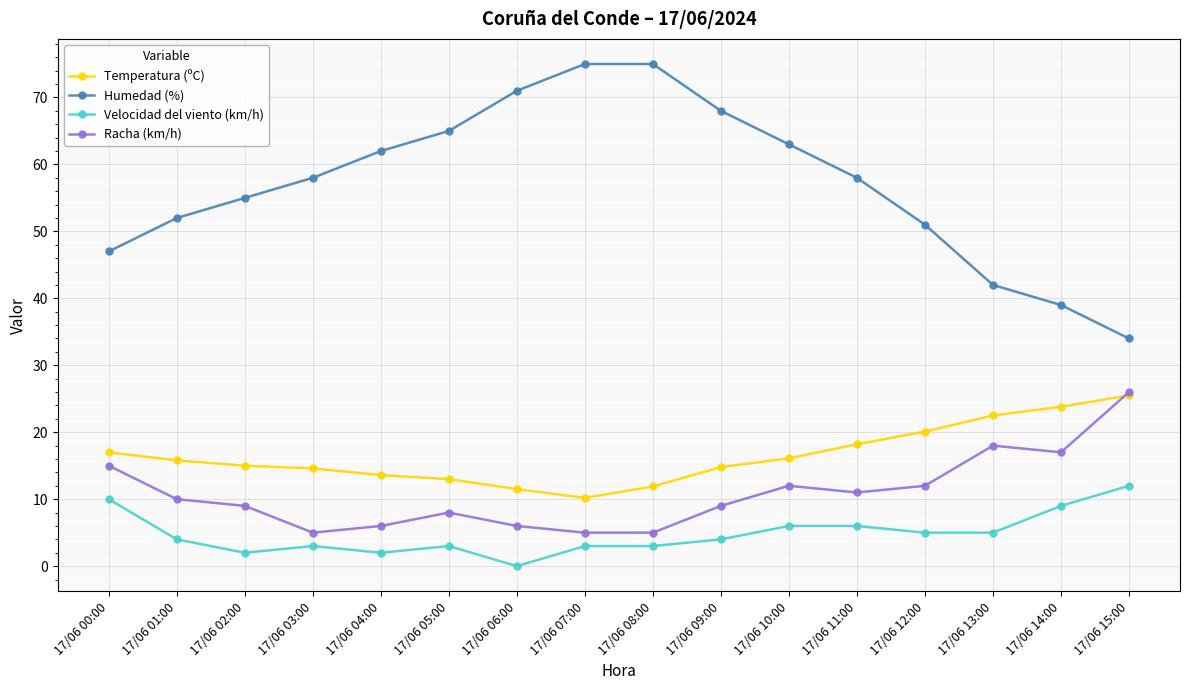

What is the approximate value of Racha (km/h) at 17/06 14:00?

17.0